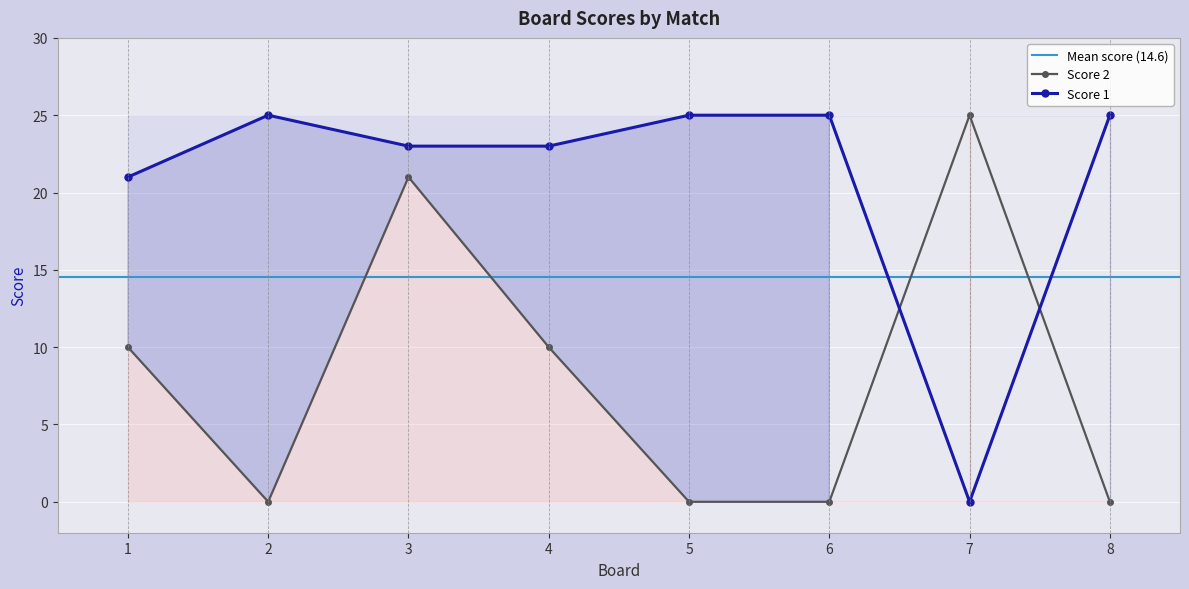

At which category does the chart reach its peak across all series?

2